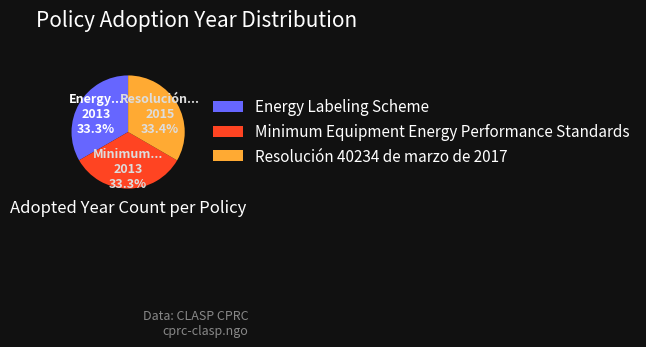

Count the number of slices in the pie.

3